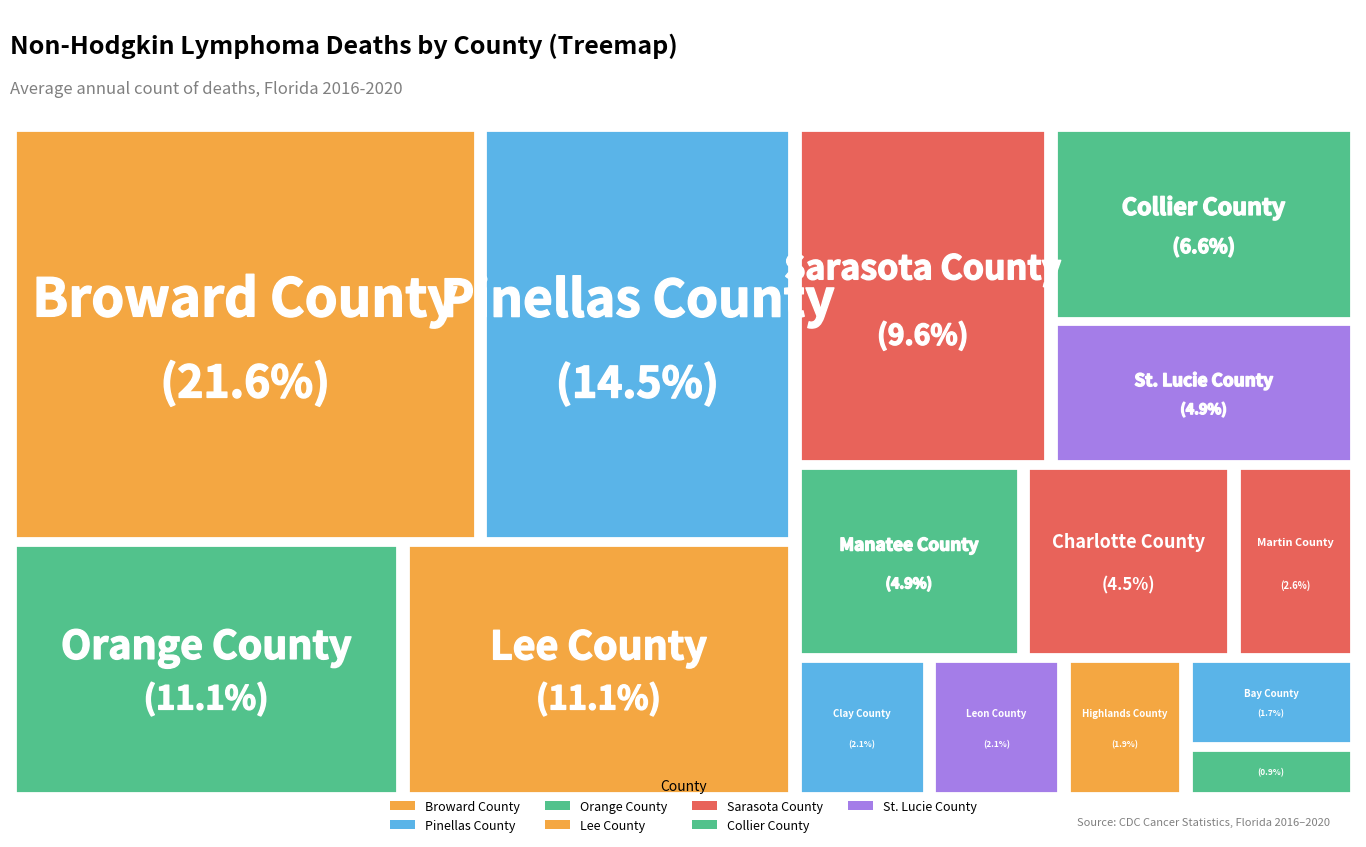

To the nearest percent, what is the difference between the Collier County and Lee County slice percentages?

5%